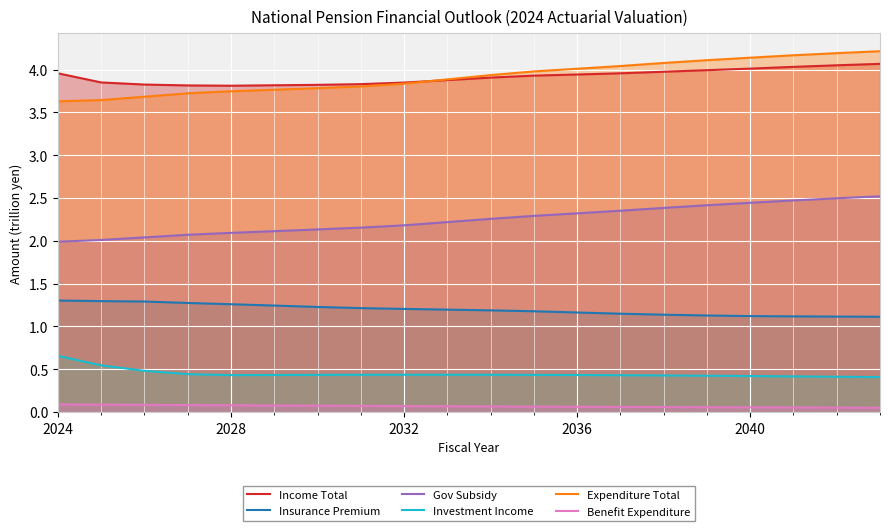

True or false: Income Total has a value of 2.7 at 2036.

False